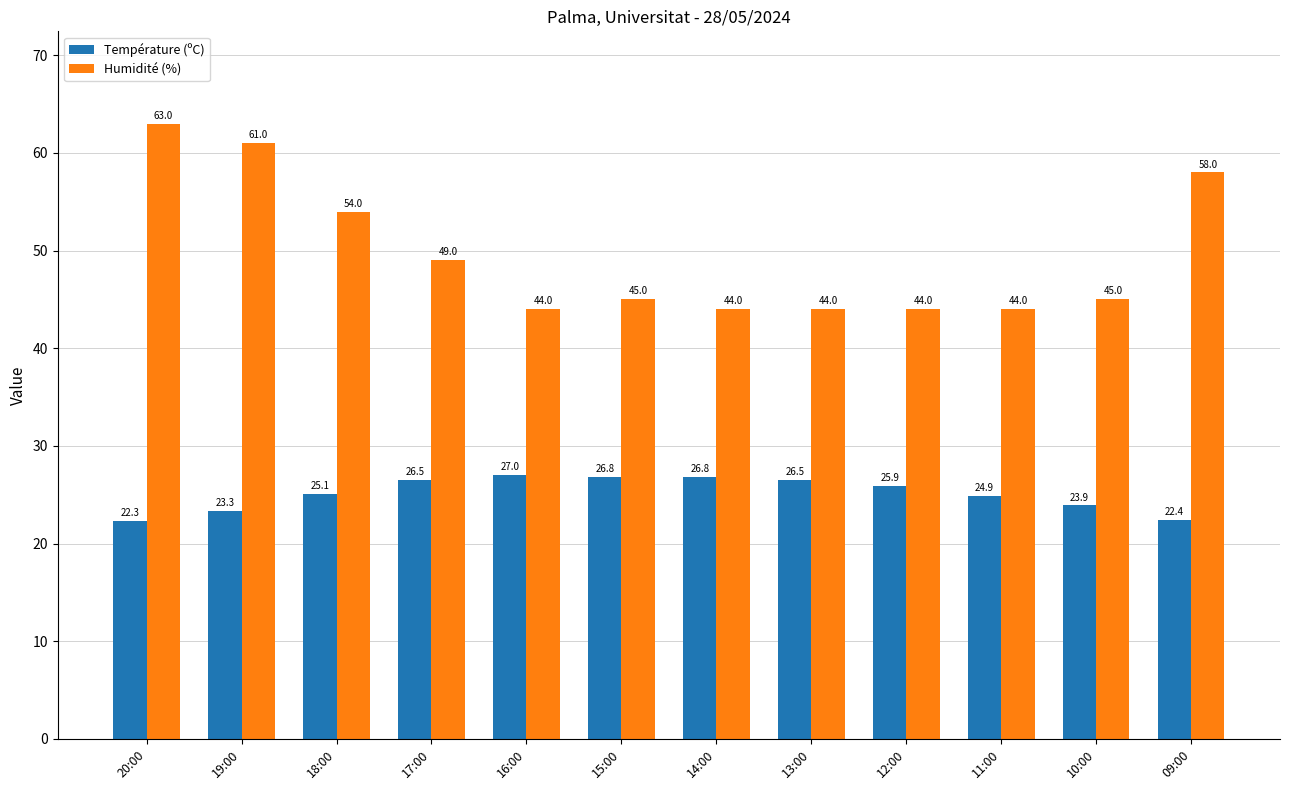

Rank the series at 12:00 from lowest to highest value.

Température (ºC), Humidité (%)